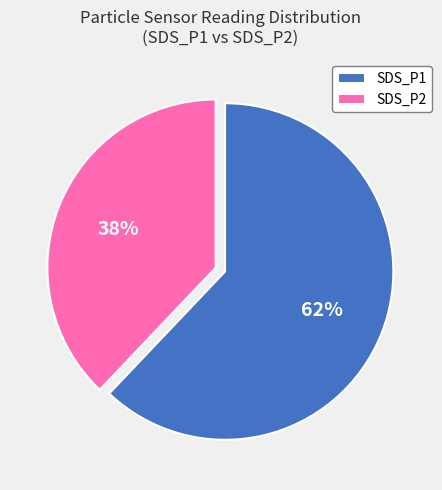

What percentage is the SDS_P2 slice, to the nearest percent?

38%